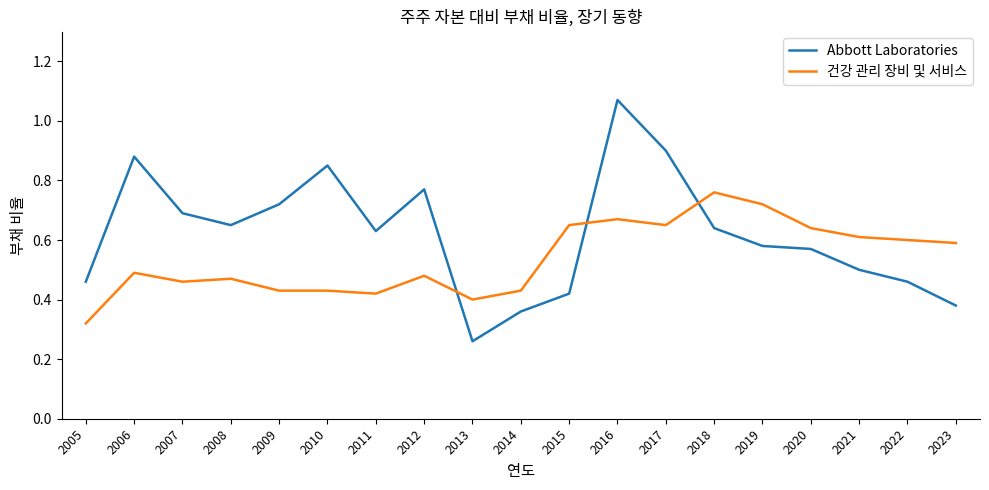

Rank the series at 2008 from lowest to highest value.

건강 관리 장비 및 서비스, Abbott Laboratories